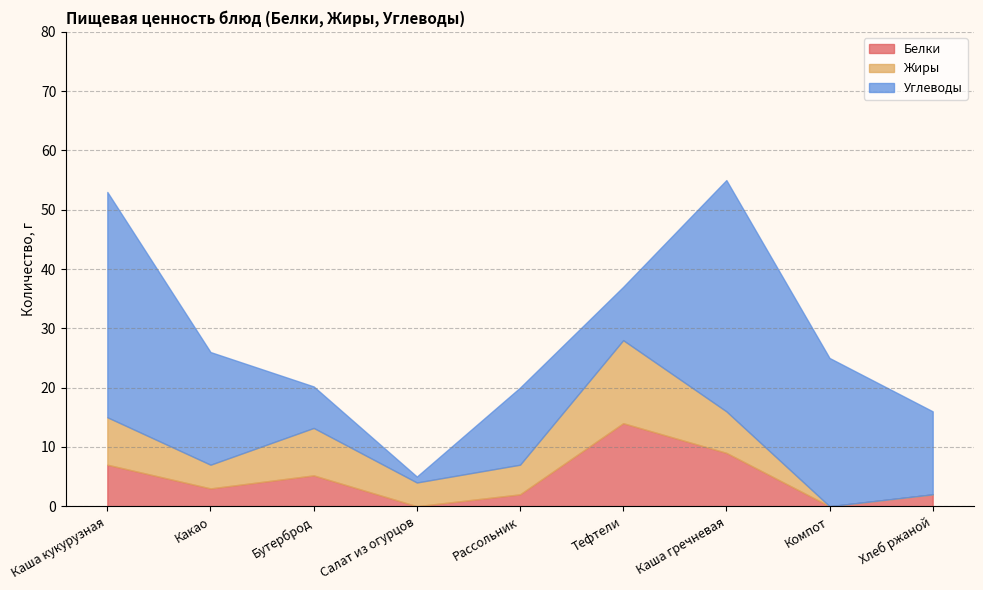

What is the sum of all Углеводы values?

165.0